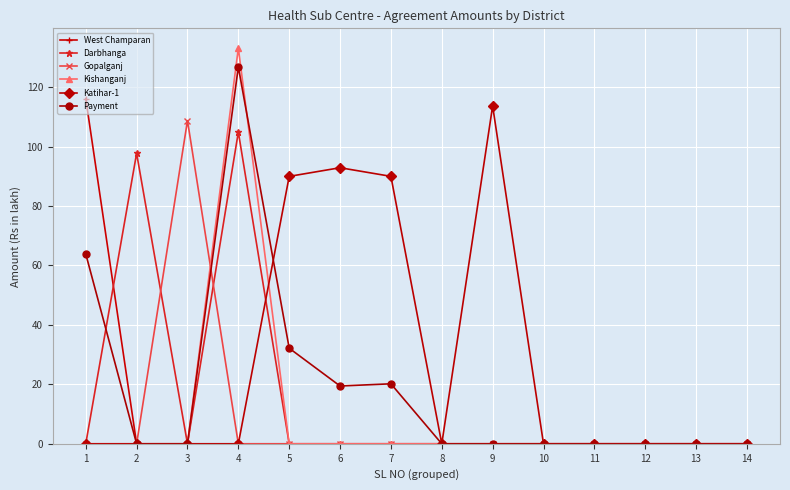

Which series has the largest range (max minus min)?

Kishanganj